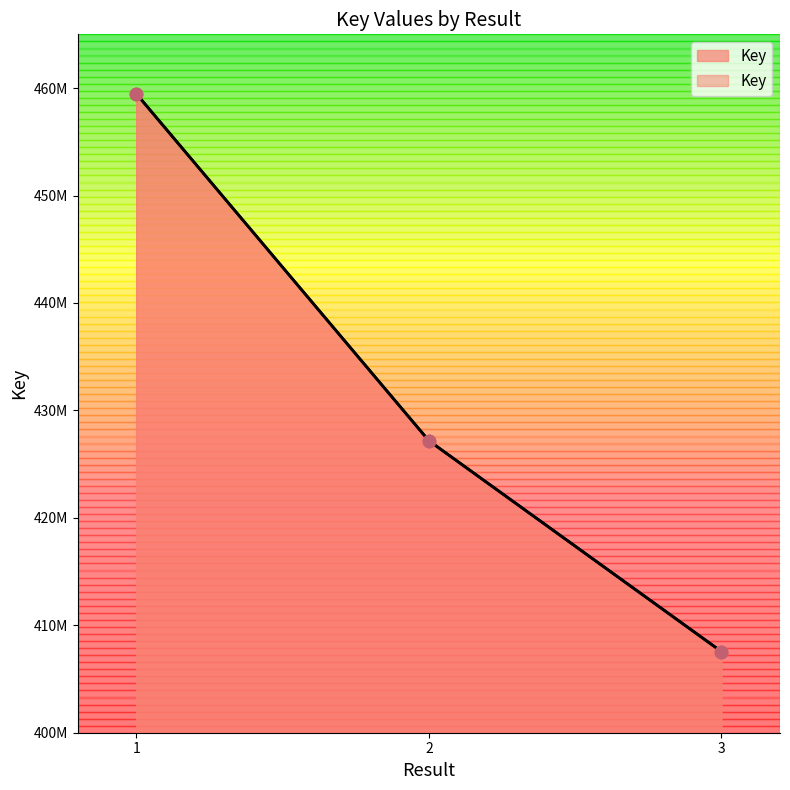

What is the ratio of the value at 2 to the value at 3?

1.0